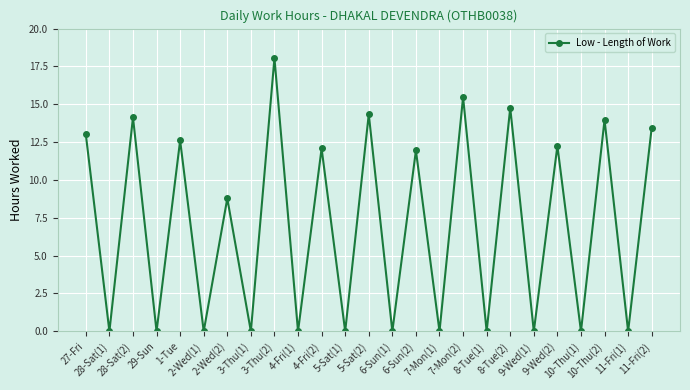

What is the difference between the second highest and second lowest values?

15.5